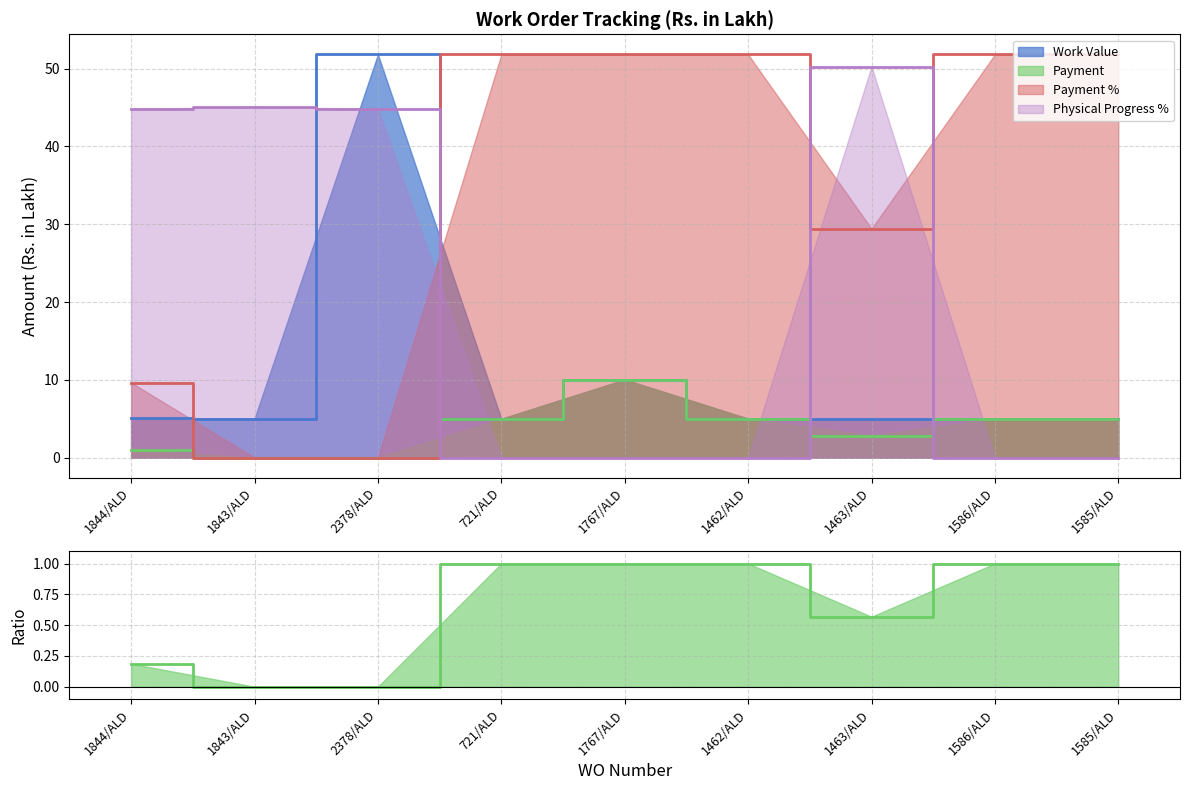

Where is Physical Progress % nearest to the value 25?

1844/ALD